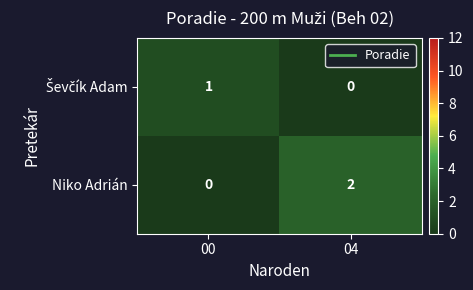

Between 00 and 04, which series saw the biggest shift?

Niko Adrián